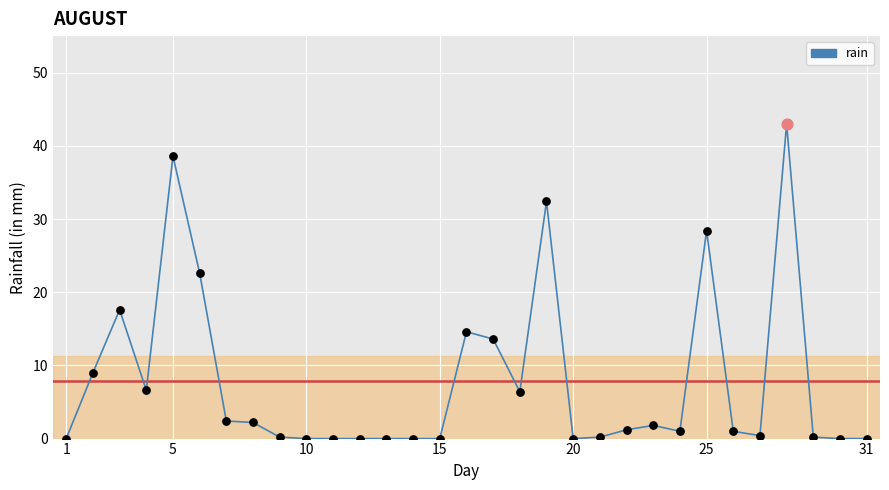

What is the greatest value displayed?

43.0